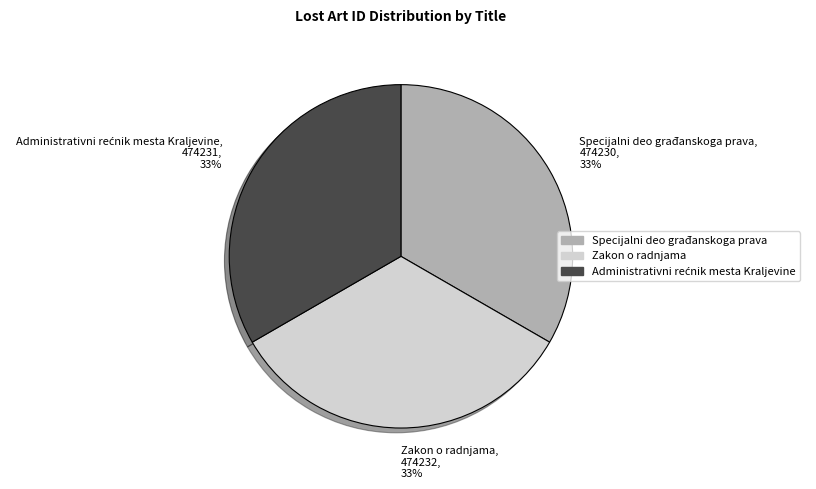

To the nearest percent, what percentage of the pie is Zakon o radnjama, 474232, 33%?

33%